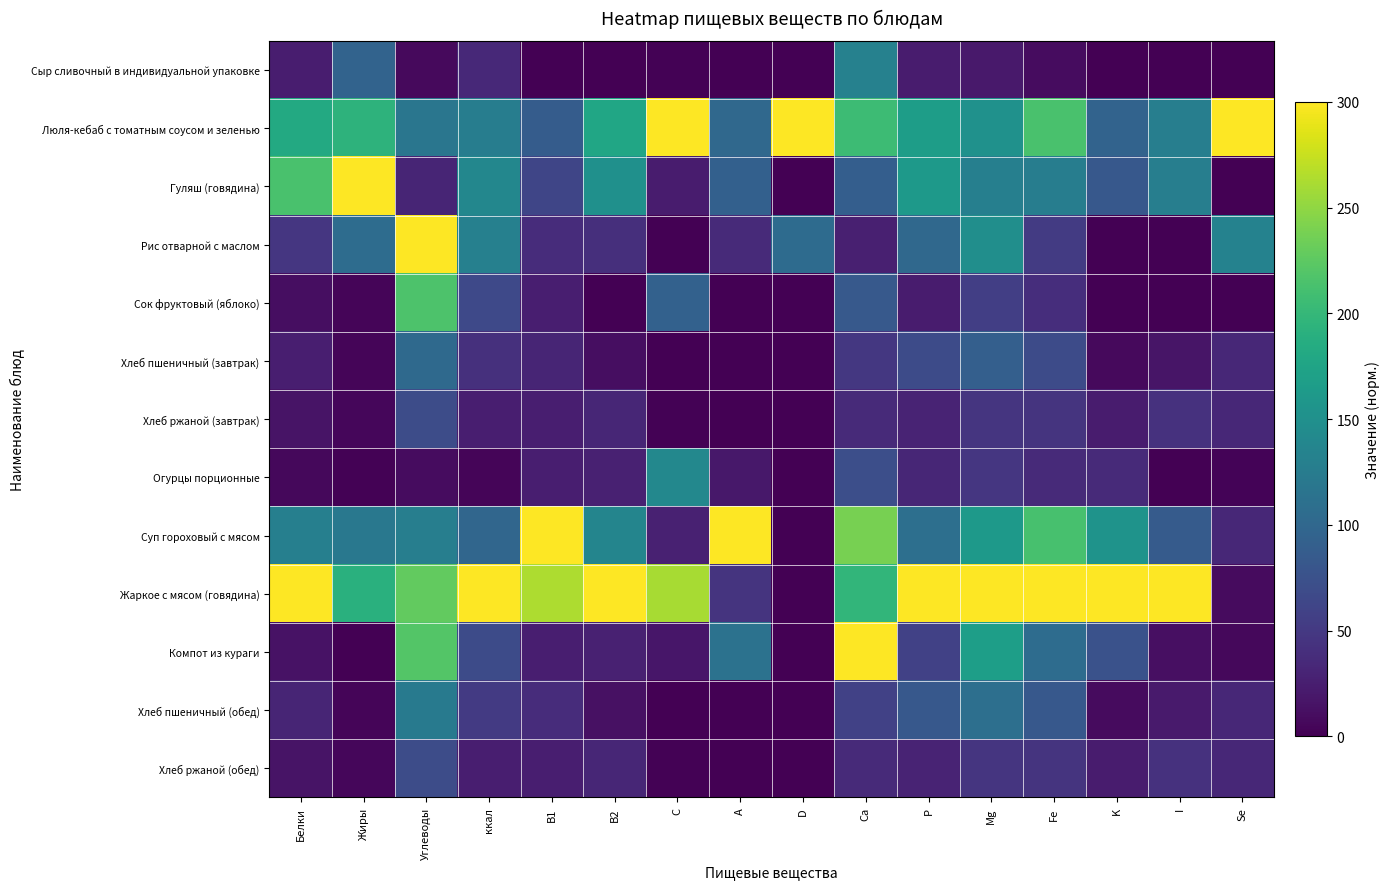

Reading left to right, what are all the values shown in this chart?

Сыр сливочный в индивидуальной упаковке: Белки=24.4	Жиры=95.1	Углеводы=7.9	ккал=35.0	B1=0.0	B2=0.0	C=2.3	A=0.0	D=0.0	Ca=131.7	P=23.0	Mg=20.9	Fe=9.9	K=0.0	I=0.0	Se=0.0
Люля-кебаб с томатным соусом и зеленью: Белки=182.3	Жиры=193.5	Углеводы=117.2	ккал=127.4	B1=87.5	B2=177.3	C=300.0	A=101.2	D=300.0	Ca=206.0	P=166.5	Mg=151.5	Fe=214.1	K=96.0	I=128.6	Se=300.0
Гуляш (говядина): Белки=213.8	Жиры=300.0	Углеводы=30.7	ккал=138.9	B1=62.5	B2=150.0	C=23.3	A=91.9	D=0.0	Ca=89.1	P=160.8	Mg=129.1	Fe=127.3	K=82.3	I=128.6	Se=0.0
Рис отварной с маслом: Белки=47.4	Жиры=106.5	Углеводы=300.0	ккал=130.5	B1=37.5	B2=40.9	C=0.0	A=35.4	D=104.3	Ca=25.9	P=101.0	Mg=148.3	Fe=52.3	K=0.2	I=0.0	Se=133.3
Сок фруктовый (яблоко): Белки=11.5	Жиры=4.3	Углеводы=215.8	ккал=66.1	B1=25.0	B2=0.0	C=93.4	A=0.0	D=0.0	Ca=83.8	P=22.8	Mg=55.9	Fe=39.5	K=0.0	I=0.0	Se=0.0
Хлеб пшеничный (завтрак): Белки=25.6	Жиры=3.9	Углеводы=102.8	ккал=42.0	B1=31.2	B2=10.9	C=0.0	A=0.0	D=0.0	Ca=48.4	P=69.0	Mg=90.8	Fe=69.1	K=7.2	I=17.1	Se=33.3
Хлеб ржаной (завтрак): Белки=16.4	Жиры=4.7	Углеводы=69.2	ккал=25.4	B1=25.0	B2=32.7	C=1.9	A=0.0	D=0.0	Ca=35.6	P=30.4	Mg=45.8	Fe=45.4	K=22.7	I=42.9	Se=33.3
Огурцы порционные: Белки=6.0	Жиры=1.3	Углеводы=9.5	ккал=4.3	B1=25.0	B2=27.3	C=140.1	A=18.8	D=0.0	Ca=72.3	P=31.9	Mg=47.0	Fe=35.5	K=36.3	I=0.0	Se=3.3
Суп гороховый с мясом: Белки=129.3	Жиры=120.4	Углеводы=128.4	ккал=98.7	B1=300.0	B2=136.4	C=27.1	A=300.0	D=0.0	Ca=238.5	P=109.5	Mg=161.8	Fe=213.2	K=154.2	I=85.7	Se=33.3
Жаркое с мясом (говядина): Белки=300.0	Жиры=191.0	Углеводы=227.7	ккал=300.0	B1=262.5	B2=300.0	C=260.5	A=45.0	D=0.0	Ca=197.1	P=300.0	Mg=300.0	Fe=300.0	K=300.0	I=300.0	Se=8.3
Компот из кураги: Белки=14.4	Жиры=0.0	Углеводы=219.5	ккал=68.9	B1=25.0	B2=27.3	C=18.2	A=112.5	D=0.0	Ca=300.0	P=57.4	Mg=168.5	Fe=106.6	K=75.0	I=12.9	Se=6.7
Хлеб пшеничный (обед): Белки=30.6	Жиры=4.5	Углеводы=123.3	ккал=50.4	B1=37.5	B2=13.6	C=0.0	A=0.0	D=0.0	Ca=58.1	P=82.8	Mg=109.0	Fe=82.9	K=8.6	I=21.4	Se=33.3
Хлеб ржаной (обед): Белки=16.4	Жиры=4.7	Углеводы=69.2	ккал=25.4	B1=25.0	B2=32.7	C=1.9	A=0.0	D=0.0	Ca=35.6	P=30.4	Mg=45.8	Fe=45.4	K=22.7	I=42.9	Se=33.3